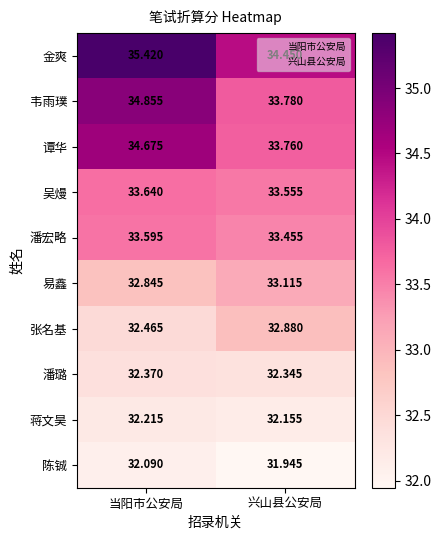

At which category is the sum across all series the highest?

当阳市公安局